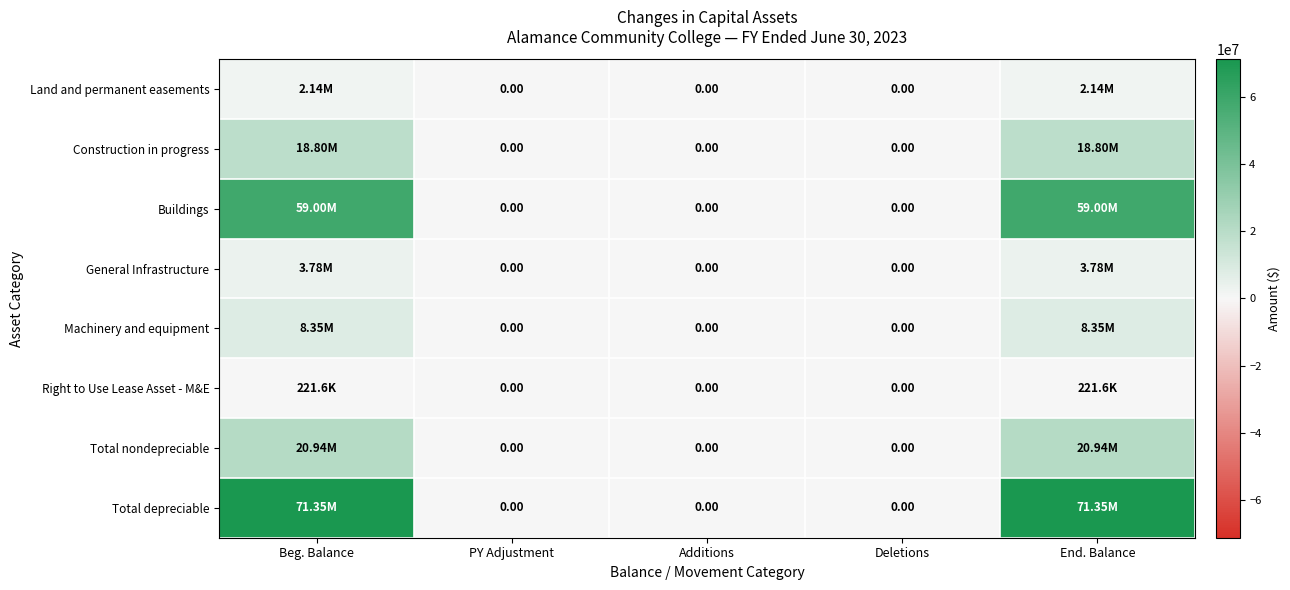

Which series has the largest range (max minus min)?

Total depreciable